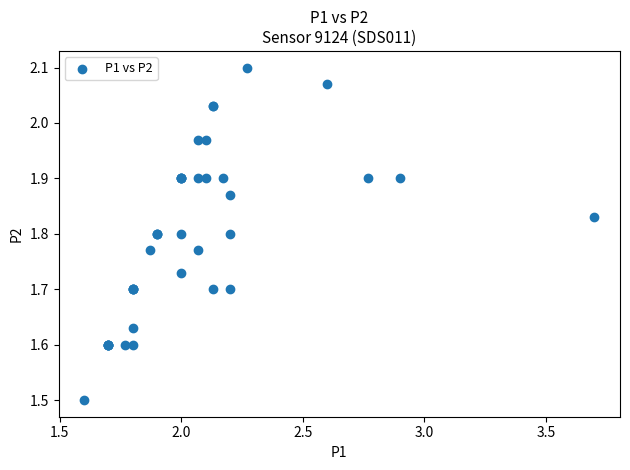

What Y value in the scatter plot is closest to 1?

1.5